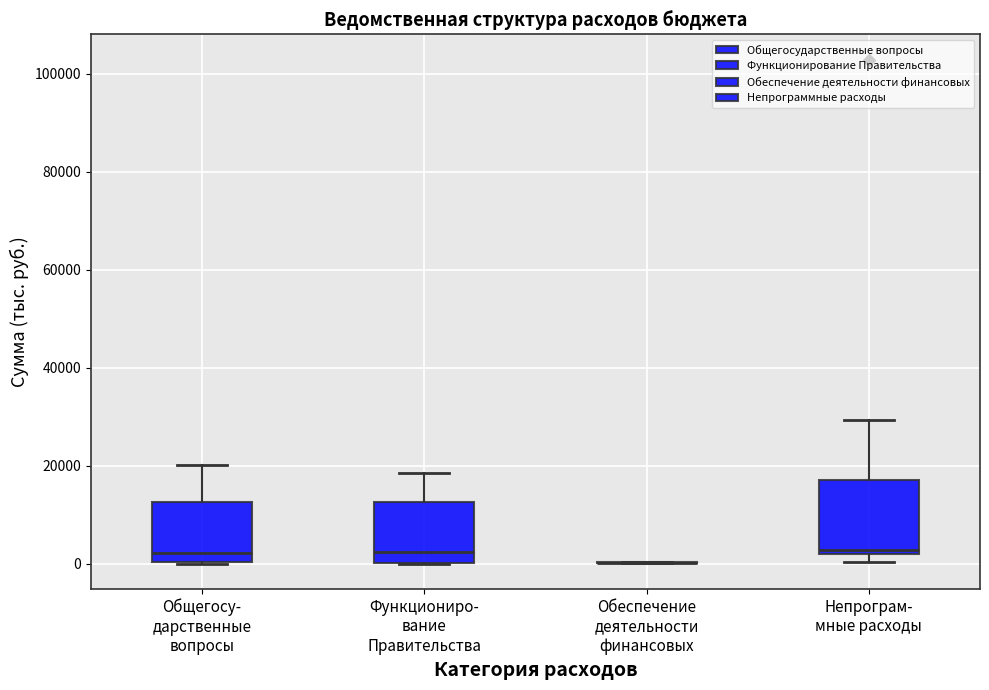

Reading left to right, transcribe this box plot: for each box, give where its median line is, the range the box spans, and where its two whiskers end, as read against the y-axis. The values are not printed on the chart, so give them approximately, as read against the axis.

Общегосу- дарственные вопросы: median 2000, box 0 to 12000, whiskers 0 to 20000
Функциониро- вание Правительства: median 2000, box 0 to 12000, whiskers 0 to 18000
Обеспечение деятельности финансовых: box collapsed to a line at 0, whiskers 0 to 0
Непрограм- мные расходы: median 2000 (just above the box's lower edge), box 2000 to 18000, whiskers 0 to 30000